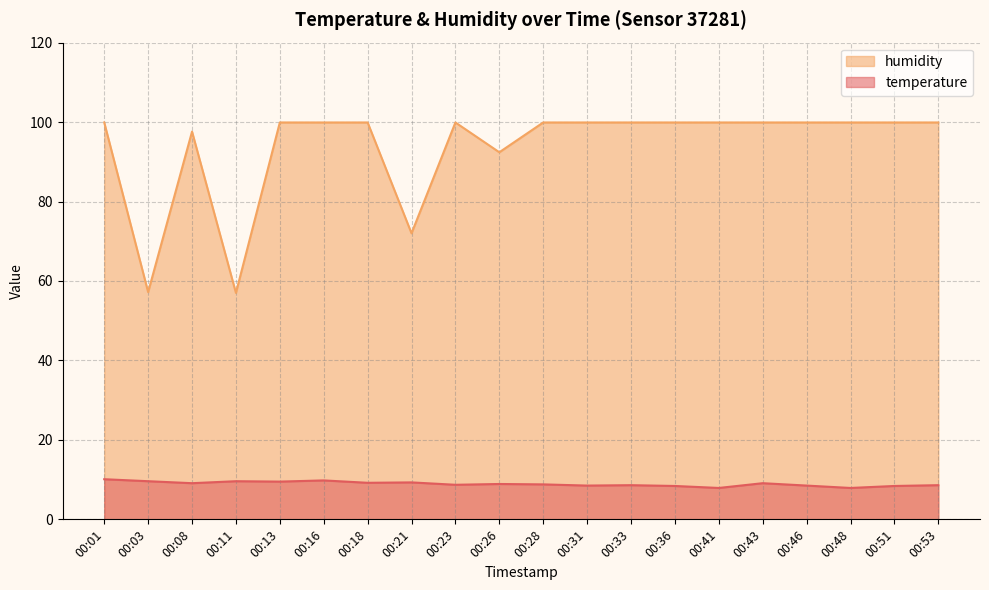

Is the value of humidity at 00:31 greater than the value of temperature at 00:01?

Yes